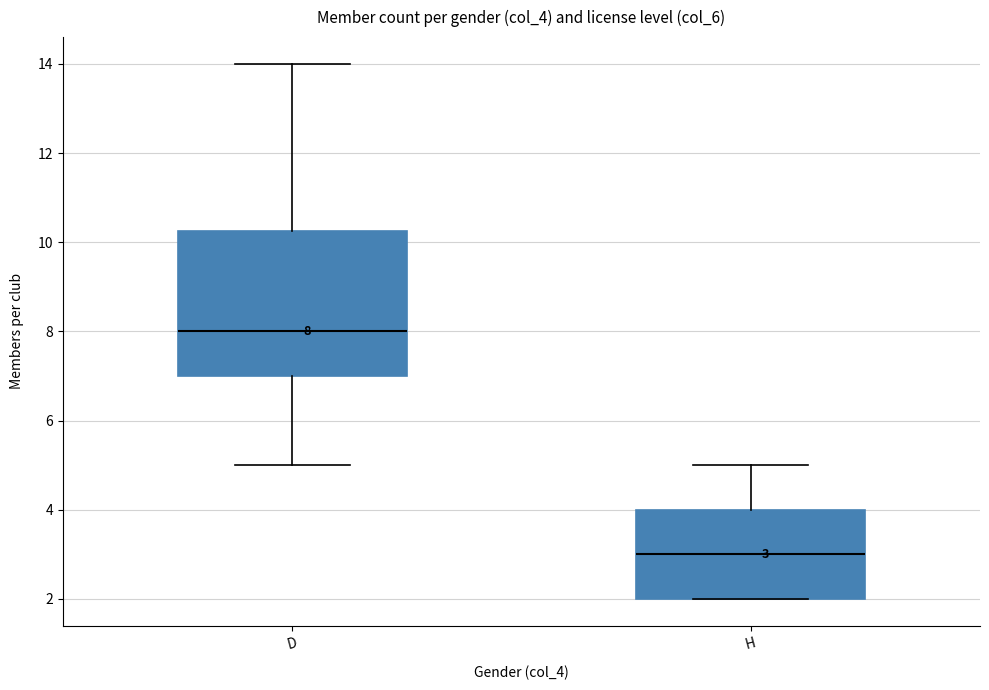

Which box is the tallest, from its lower edge to its upper edge?

D